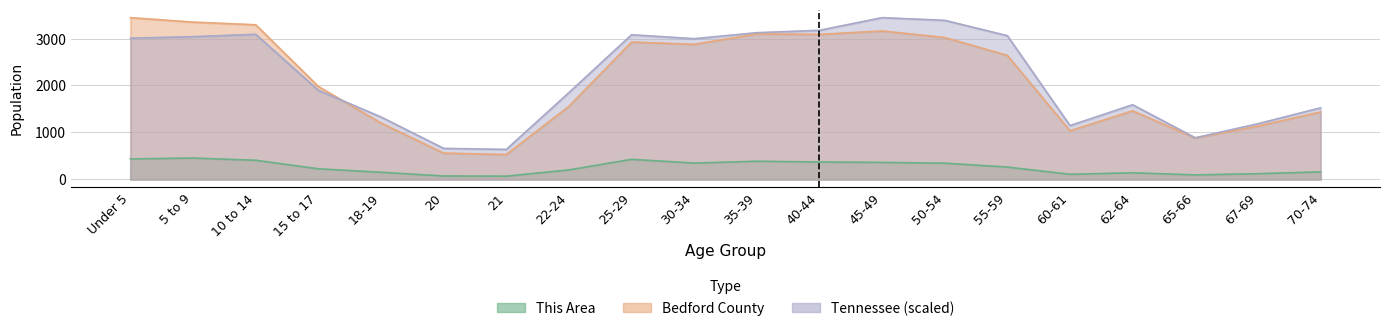

Between which two adjacent categories do Bedford County and Tennessee first intersect?

15 to 17 and 18-19